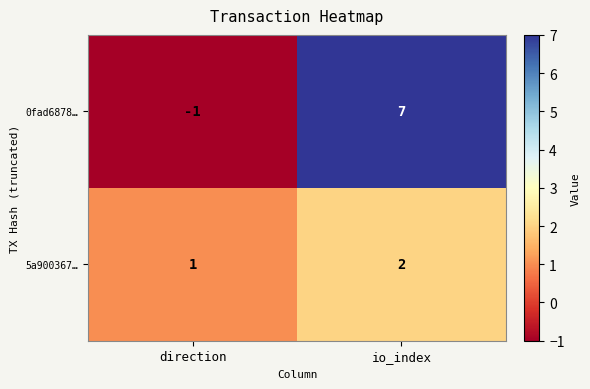

The value of 5a900367… at direction is 2. True or false?

False